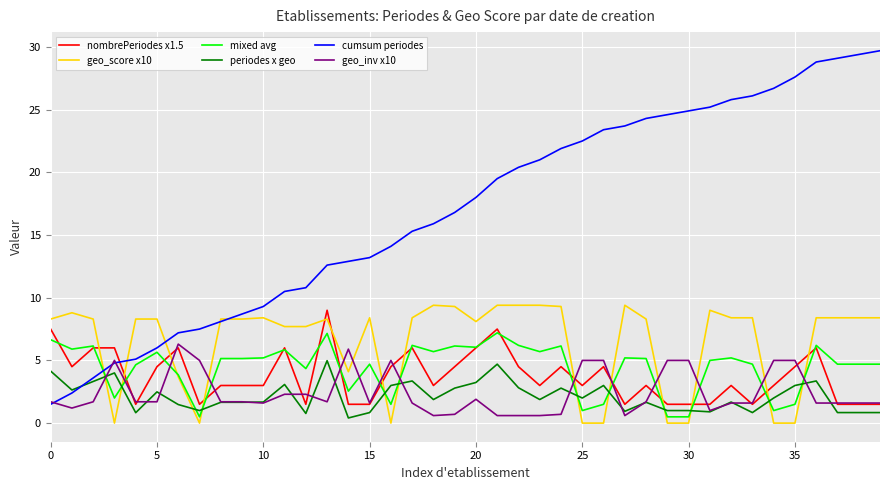

Which series has the largest range (max minus min)?

cumsum periodes